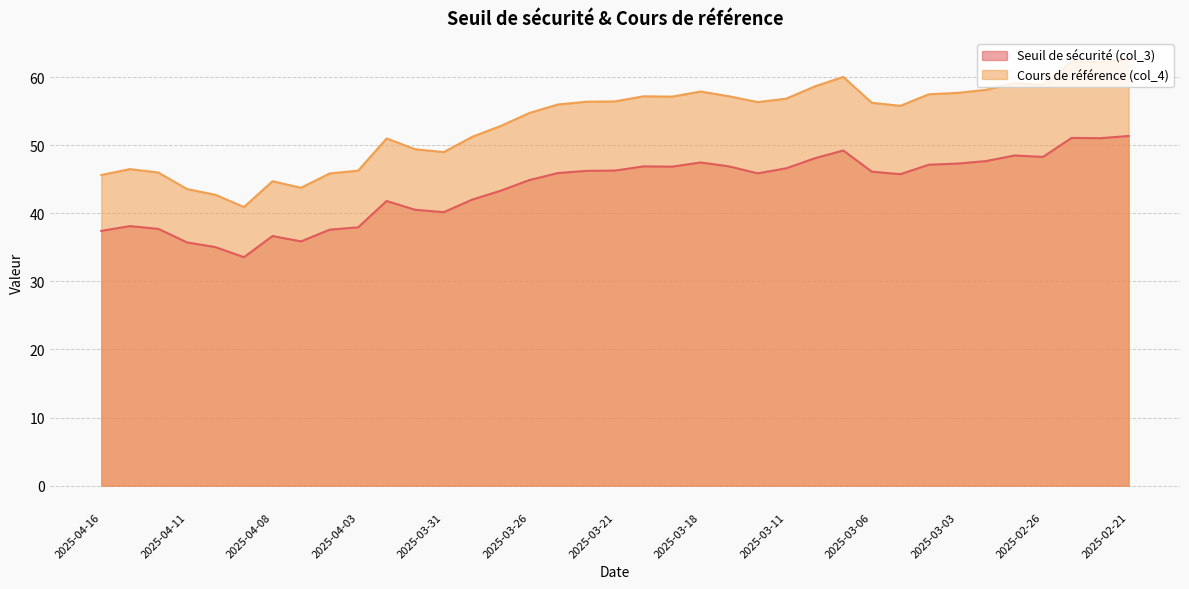

In Cours de référence (col_4), how many points are higher than both neighbors (excluding endpoints)?

8